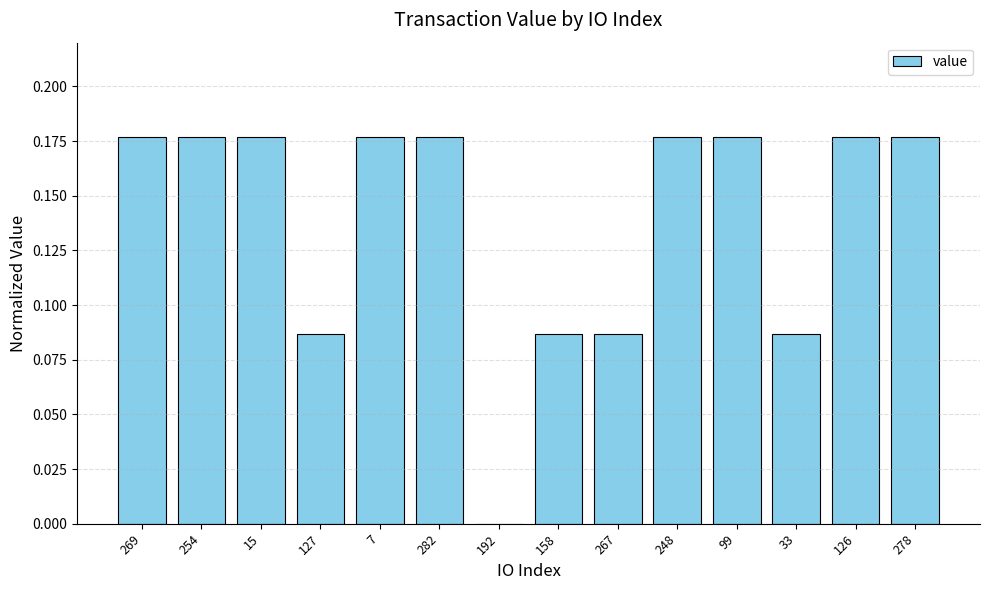

What is the change in value from 267 to 248?

+0.1